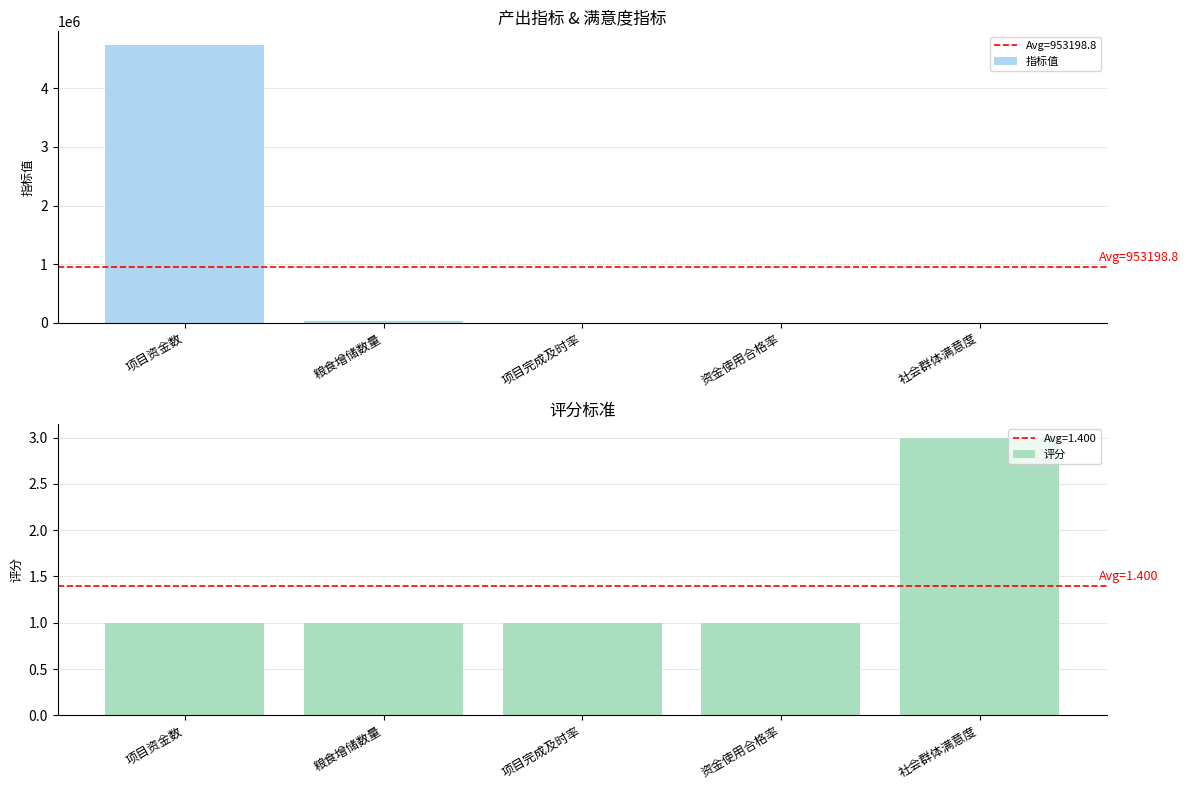

What is the smallest value displayed?

1